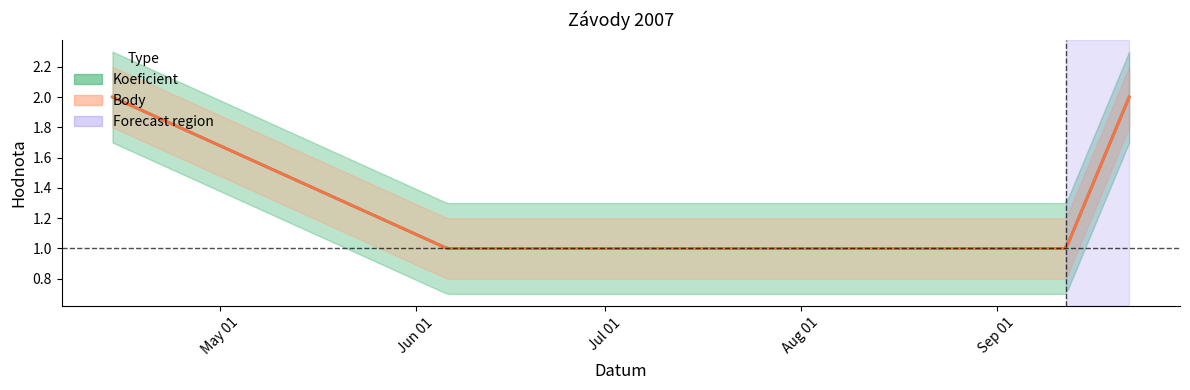

What is the total value across all series at 2007-09-12?

2